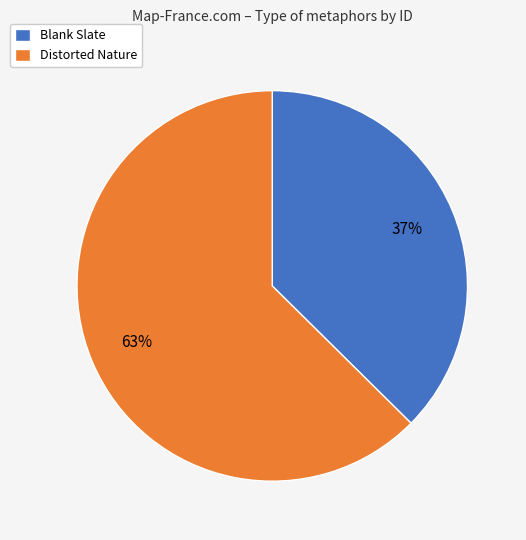

What is the majority slice?

Distorted Nature